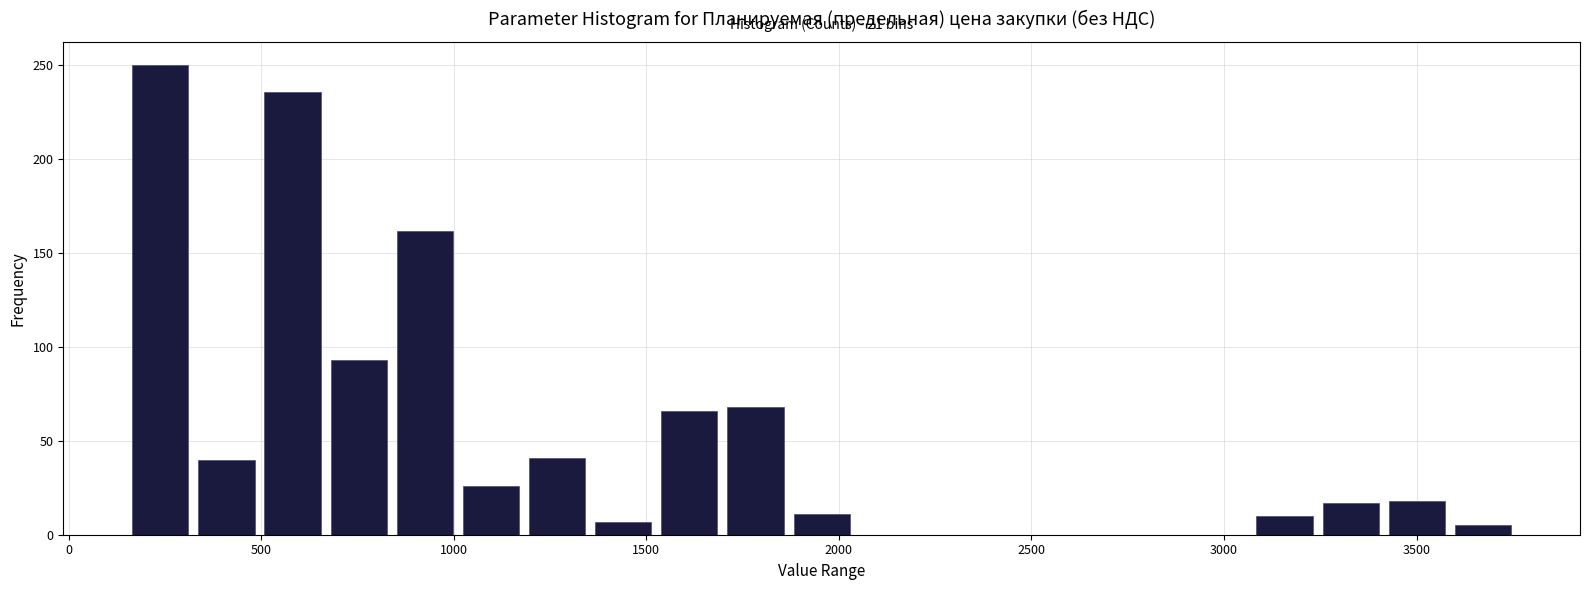

Read against the x-axis, roughly where is the centre of the tallest bar?

250